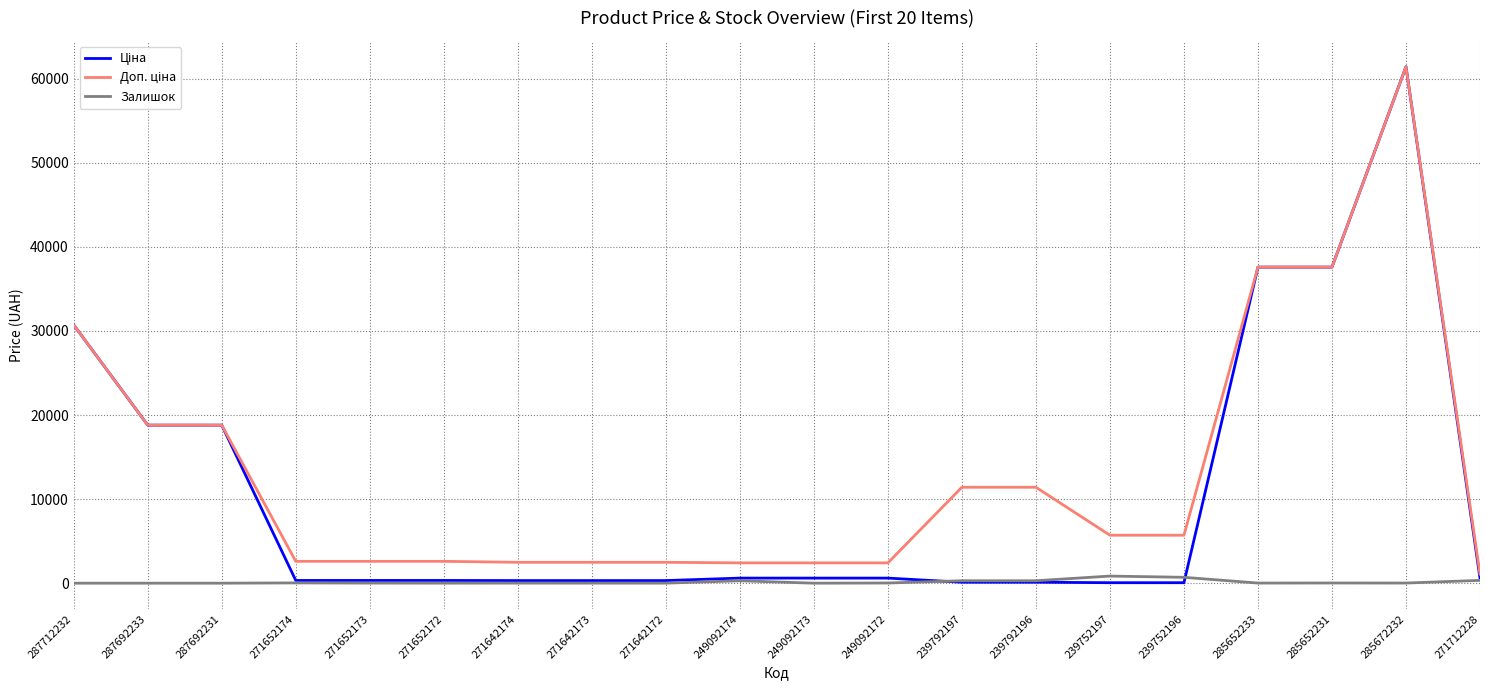

Is it true that Залишок equals 13.0 at 285652233?

True